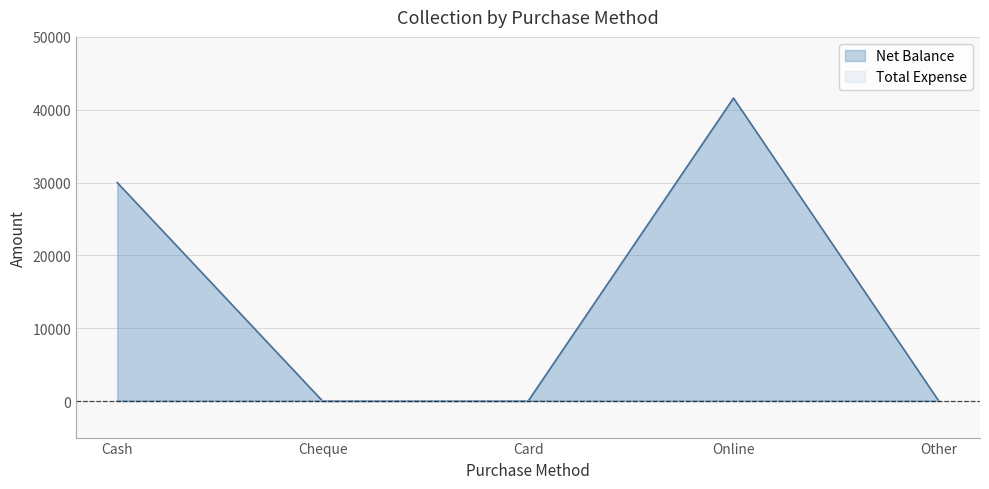

Reading left to right, extract all data points from this chart.

30000	0	0	41600	0